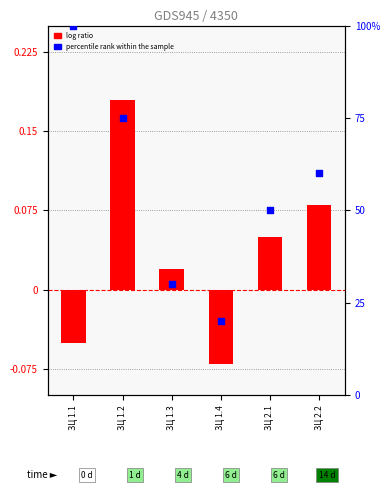

What are all the series names shown in the legend?

log ratio, percentile rank within the sample